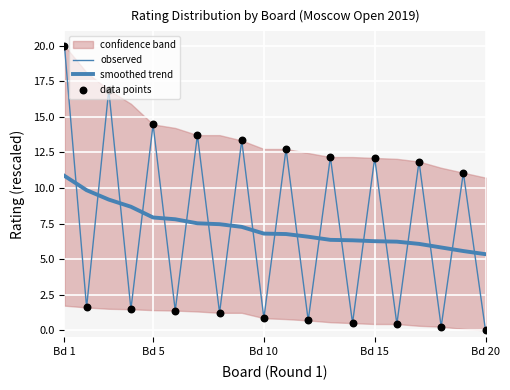

Which series has the widest spread of Y values?

observed